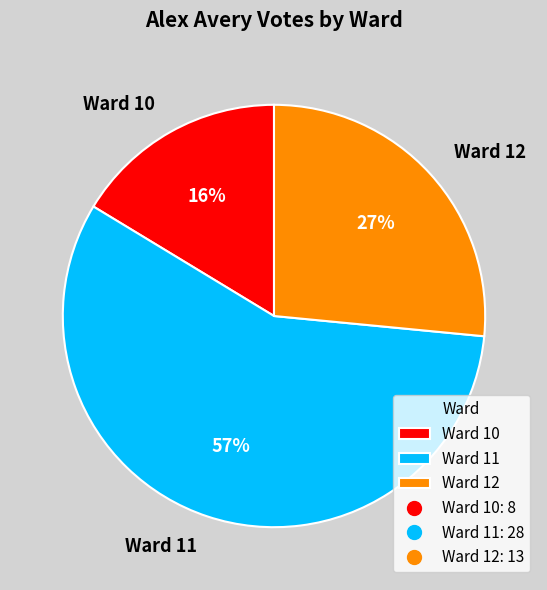

The Ward 12 slice represents 33% of the pie. True or false?

False